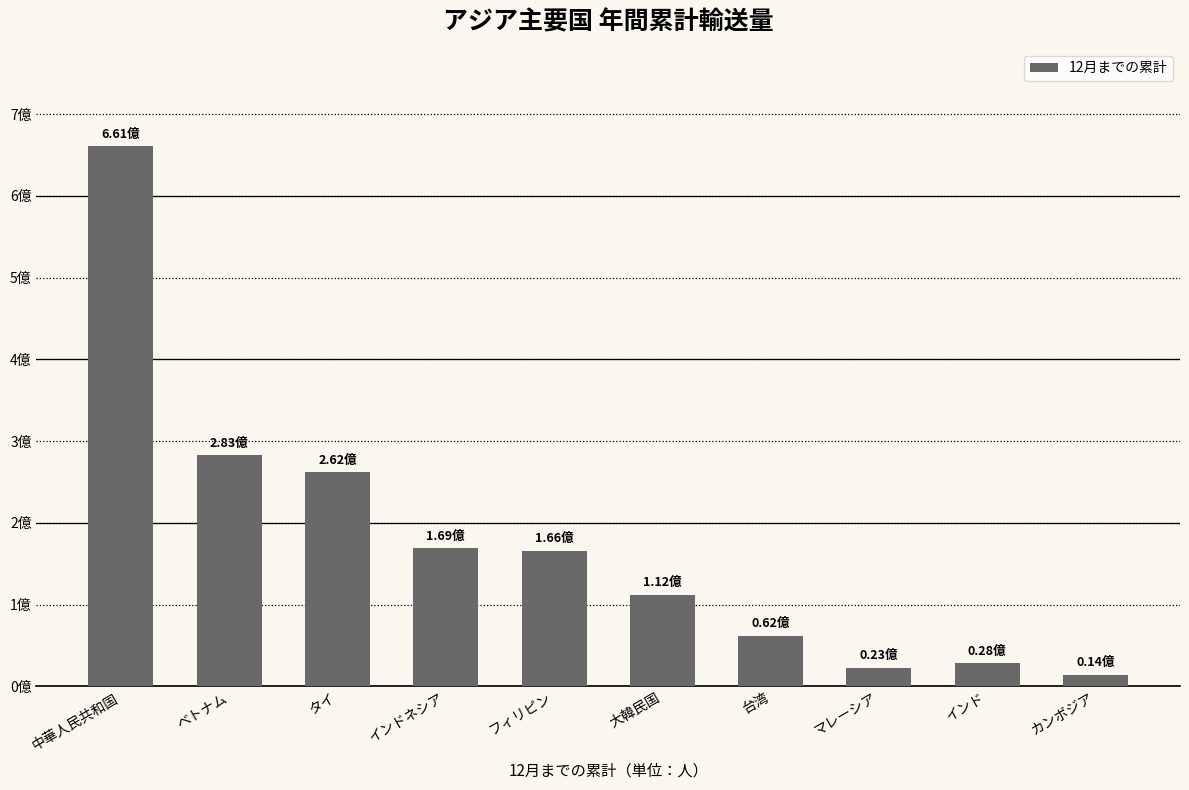

What is the minimum value shown in the chart?

14111461